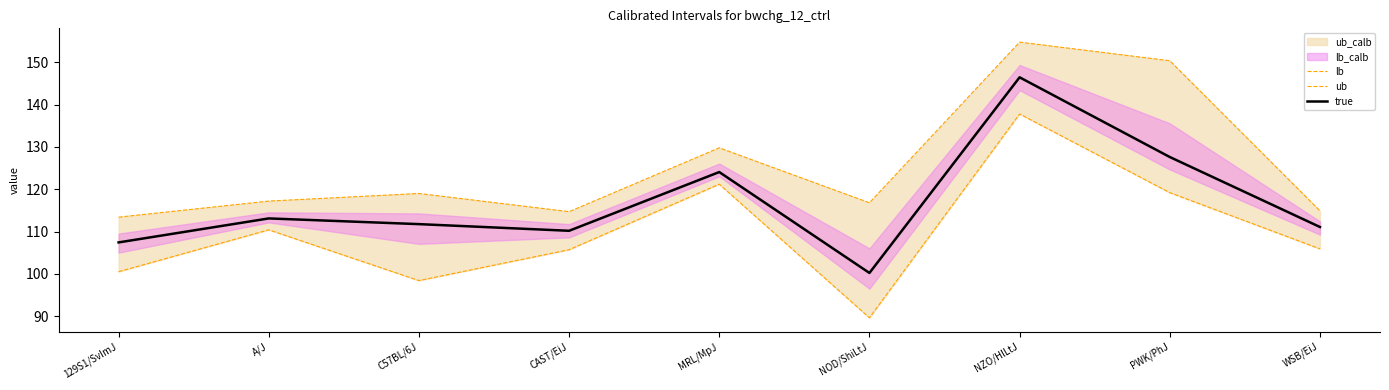

What is the average value of the lb series?

109.9